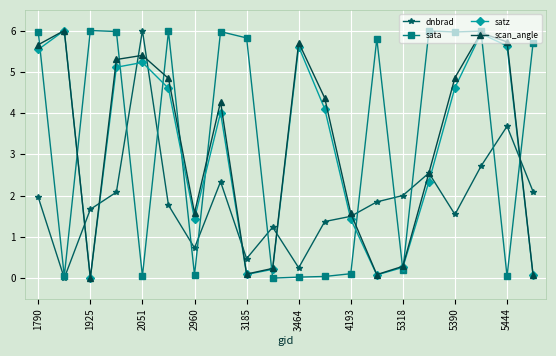

True or false: dnbrad and satz cross at least once.

True